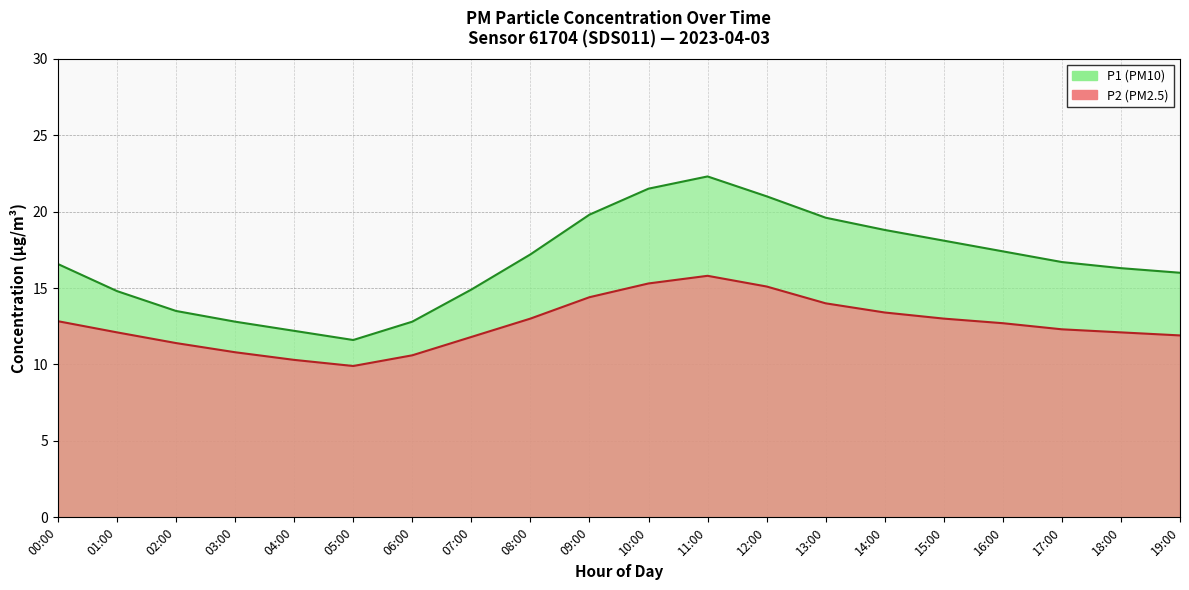

What is the value of the P2 point at the 15th from the left?

13.4